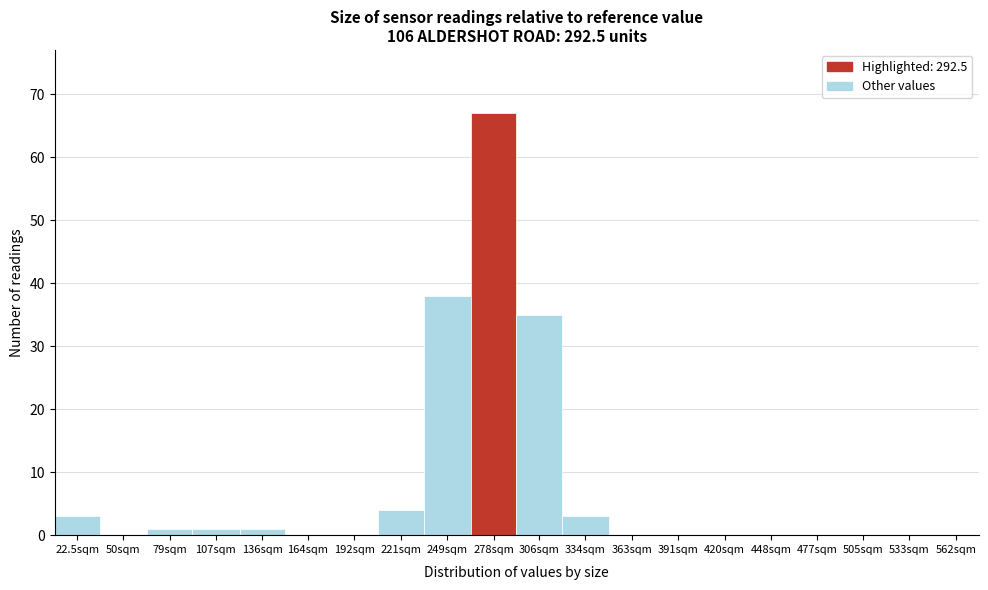

Reading left to right, list all the values displayed in this chart.

22.5sqm=3	50sqm=0	79sqm=1	107sqm=1	136sqm=1	164sqm=0	192sqm=0	221sqm=4	249sqm=38	278sqm=67	306sqm=35	334sqm=3	363sqm=0	391sqm=0	420sqm=0	448sqm=0	477sqm=0	505sqm=0	533sqm=0	562sqm=0